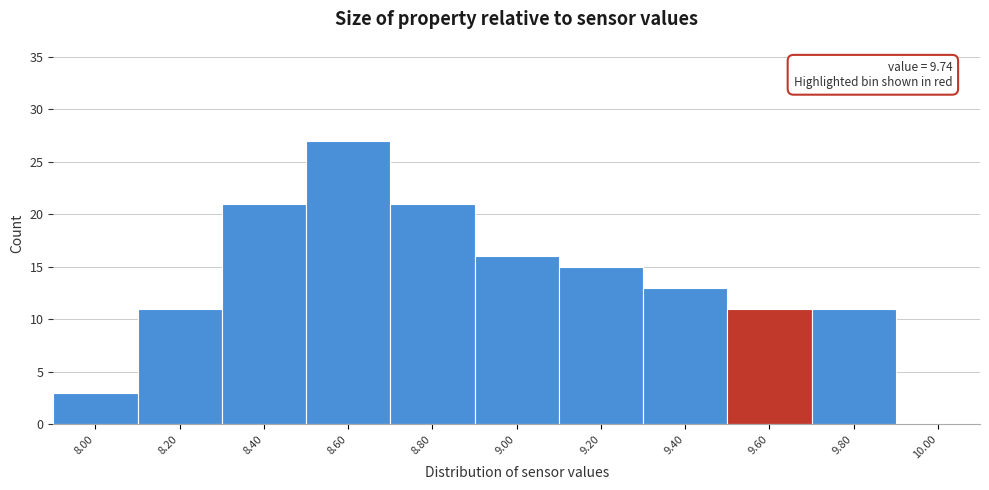

Reading left to right, what are all the values shown in this chart?

8.00=3	8.20=11	8.40=21	8.60=27	8.80=21	9.00=16	9.20=15	9.40=13	9.60=11	9.80=11	10.00=0